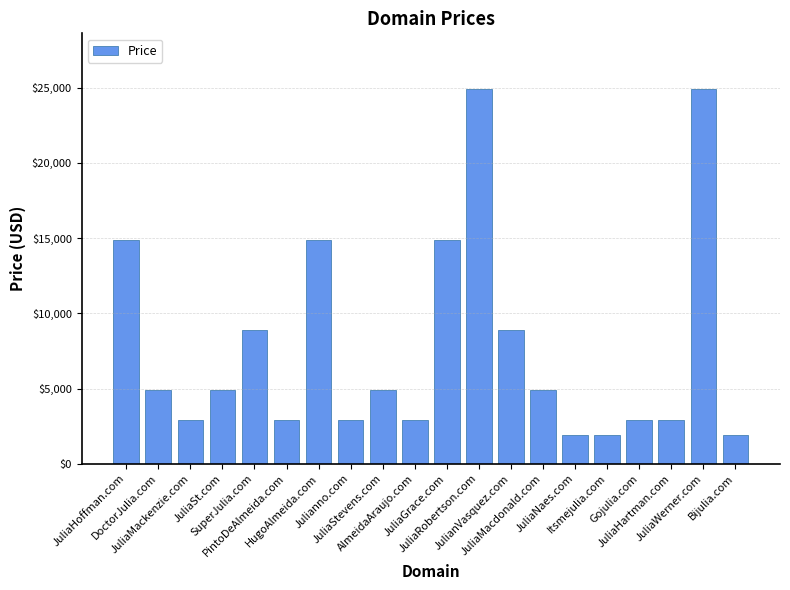

What is the difference between the values at JuliaMackenzie.com and JuliaRobertson.com?

22000